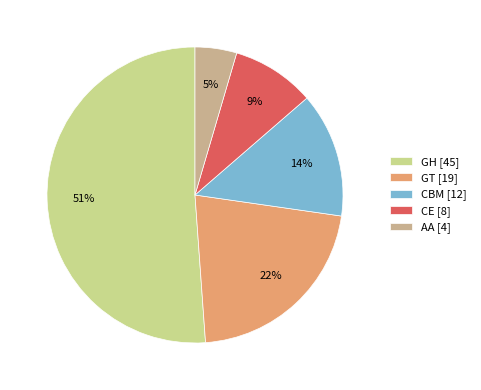

Which category has the biggest portion of the pie?

GH